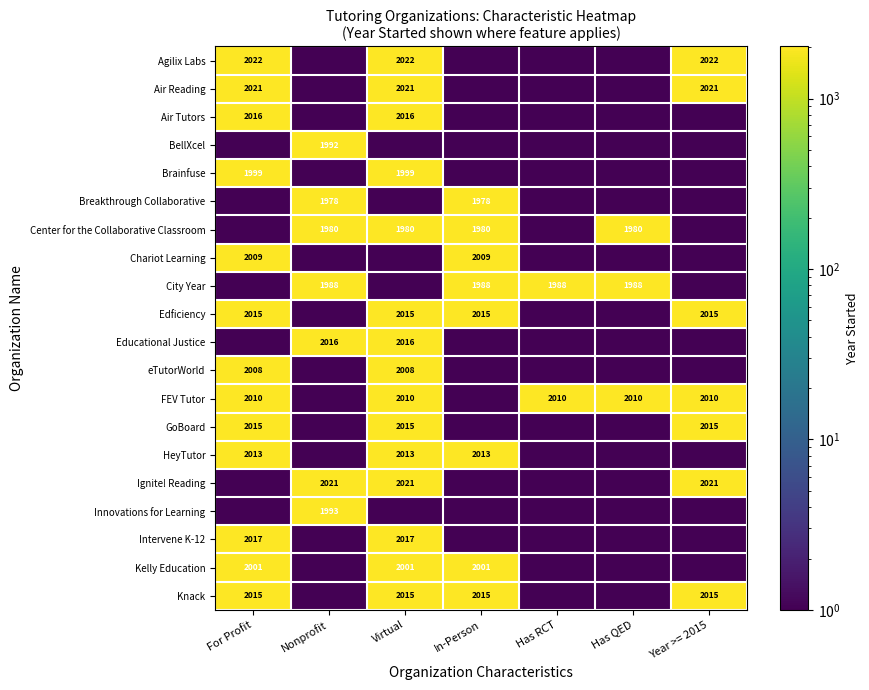

How many Educational Justice values are between 1 and 2016?

7